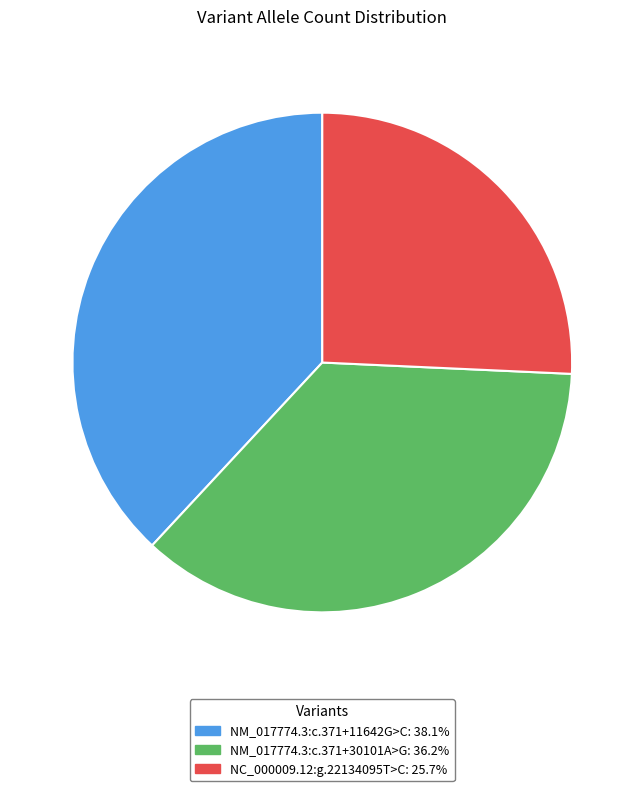

Between NM_017774.3:c.371+30101A>G and NM_017774.3:c.371+11642G>C, which is larger?

NM_017774.3:c.371+11642G>C